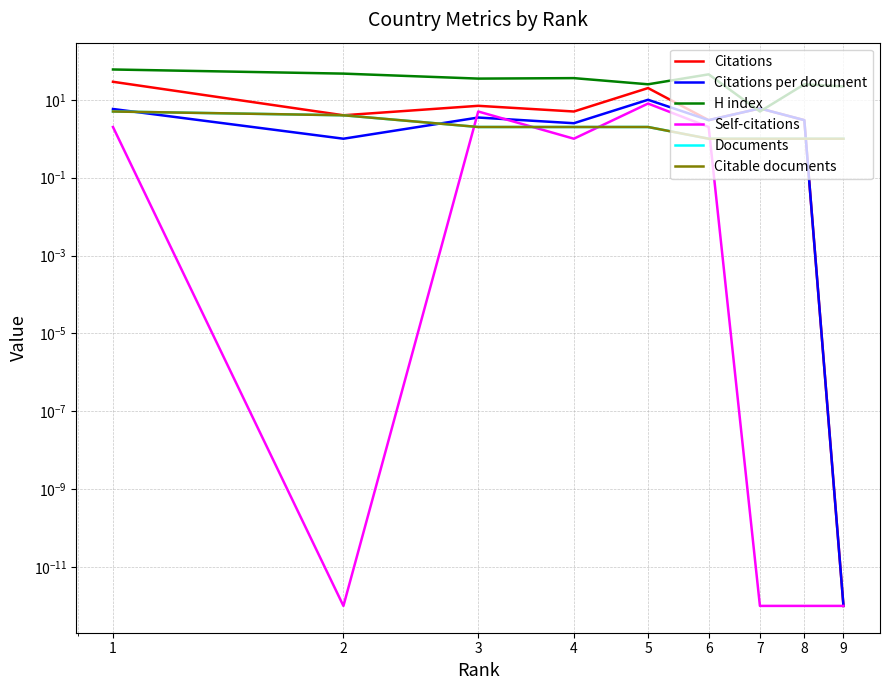

Reading right to left, list all the values displayed in this chart.

Citations: 9=0.0	8=3.0	7=6.0	6=3.0	5=20.0	4=5.0	3=7.0	2=4.0	1=29.0
Citations per document: 9=0.0	8=3.0	7=6.0	6=3.0	5=10.0	4=2.5	3=3.5	2=1.0	1=5.8
H index: 9=22.0	8=25.0	7=5.0	6=45.0	5=25.0	4=36.0	3=35.0	2=47.0	1=60.0
Self-citations: 9=0.0	8=0.0	7=0.0	6=2.0	5=8.0	4=1.0	3=5.0	2=0.0	1=2.0
Documents: 9=1.0	8=1.0	7=1.0	6=1.0	5=2.0	4=2.0	3=2.0	2=4.0	1=5.0
Citable documents: 9=1.0	8=1.0	7=1.0	6=1.0	5=2.0	4=2.0	3=2.0	2=4.0	1=5.0